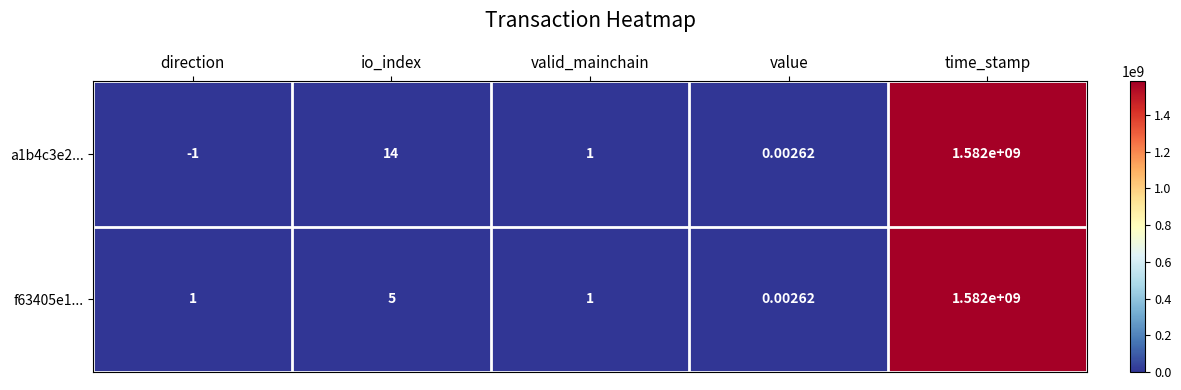

At which category is the sum across all series the highest?

time_stamp